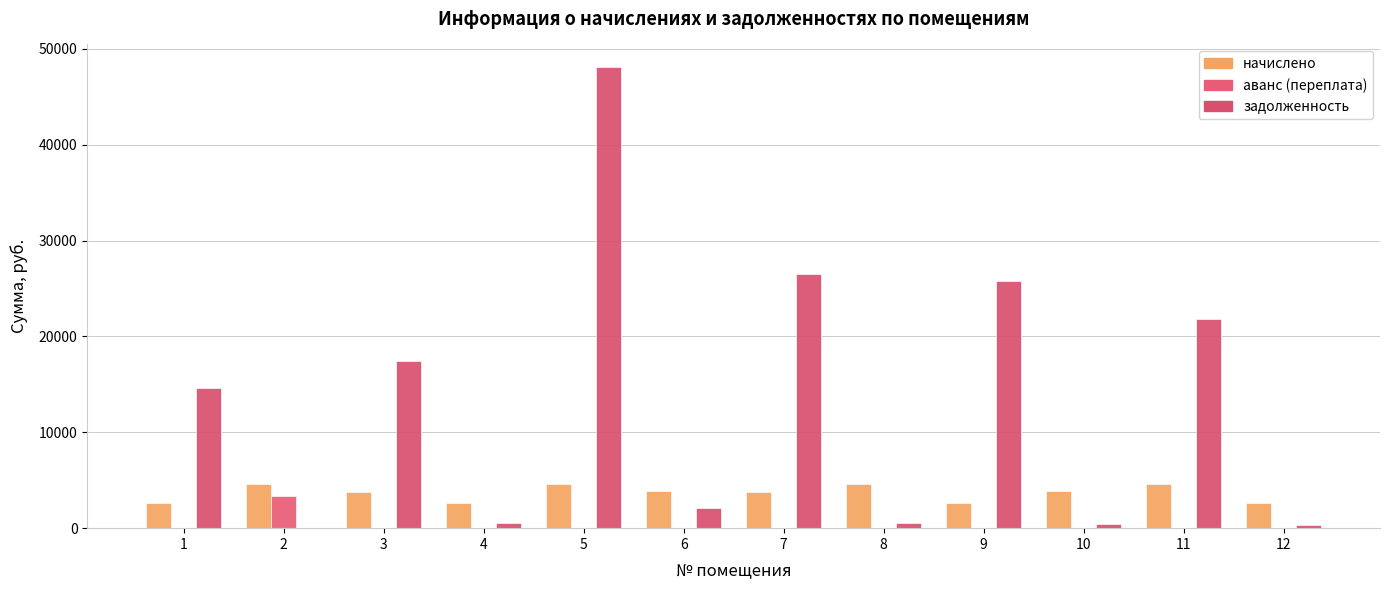

At which category does the chart reach its minimum across all series?

1